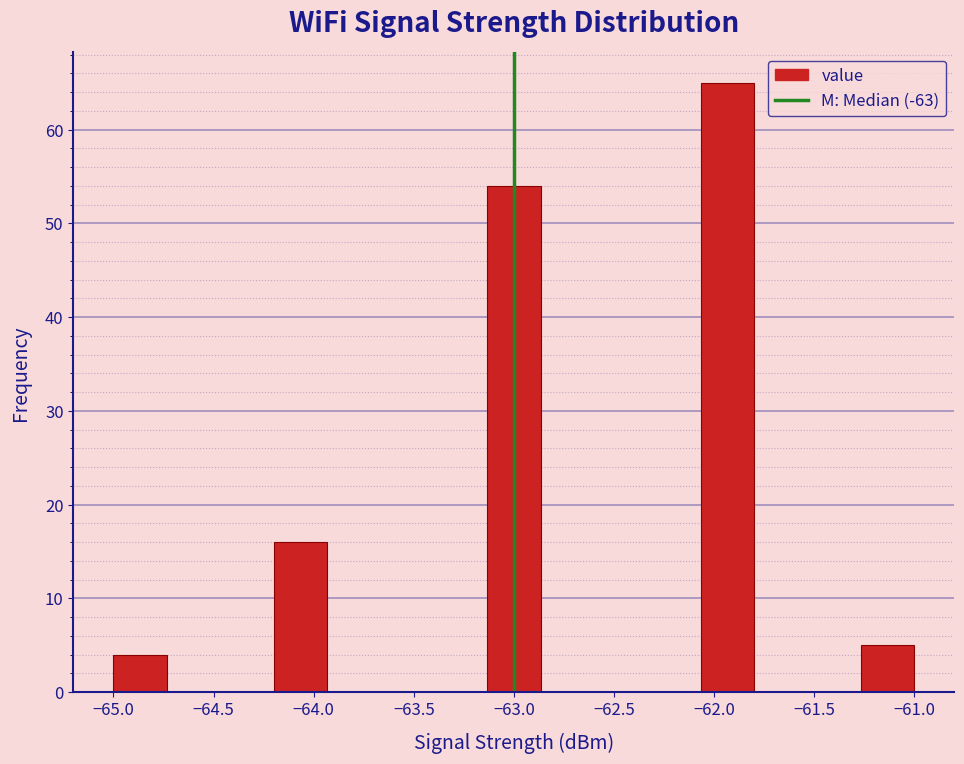

What is the height of the bar covering -61.25 to -61.00 on the x-axis? Neither the bar edges nor the heights are printed on the chart, so give them approximately, as read against the axes.

5